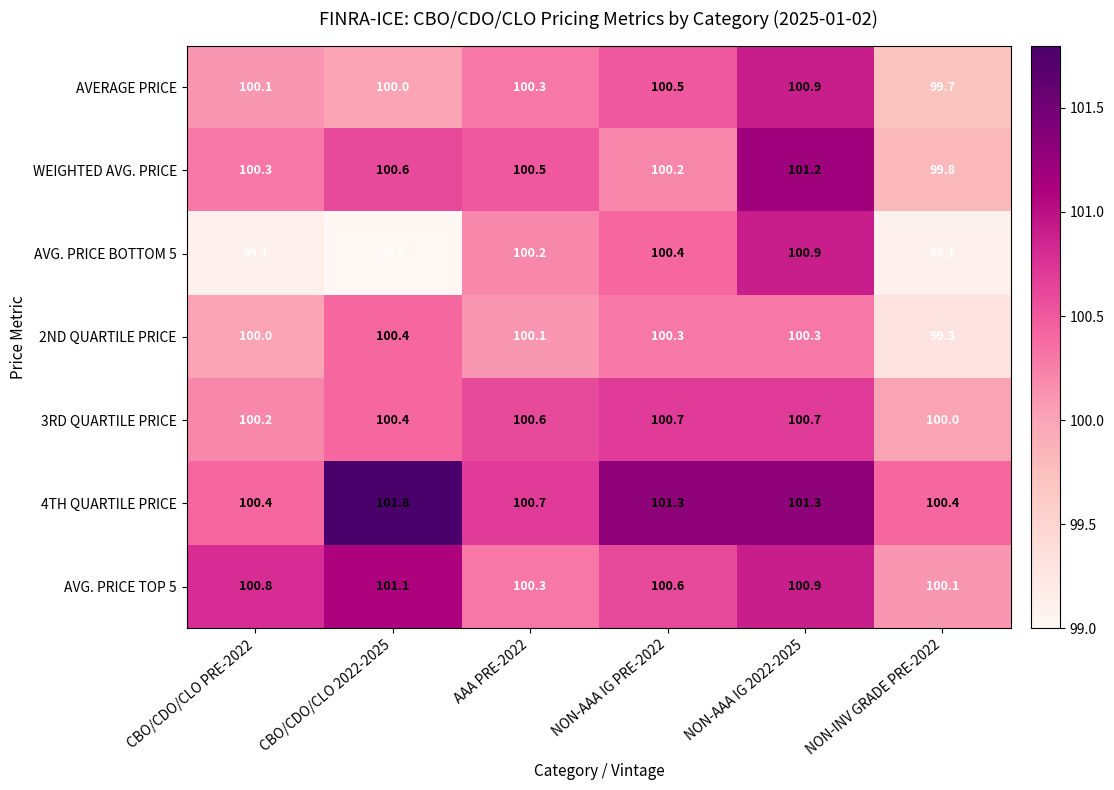

Between CBO/CDO/CLO PRE-2022 and CBO/CDO/CLO 2022-2025, which series saw the biggest shift?

4TH QUARTILE PRICE